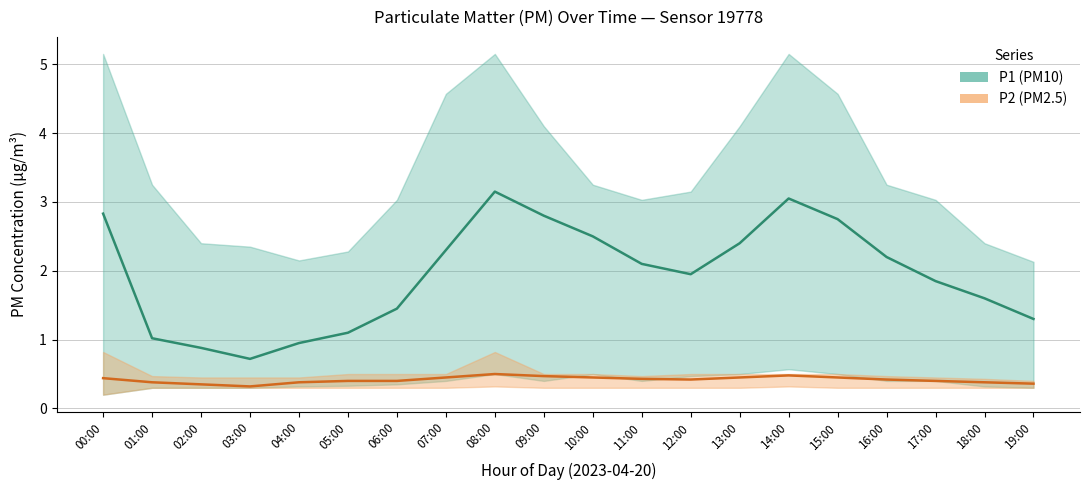

True or false: P2 and P1 intersect in this chart.

False